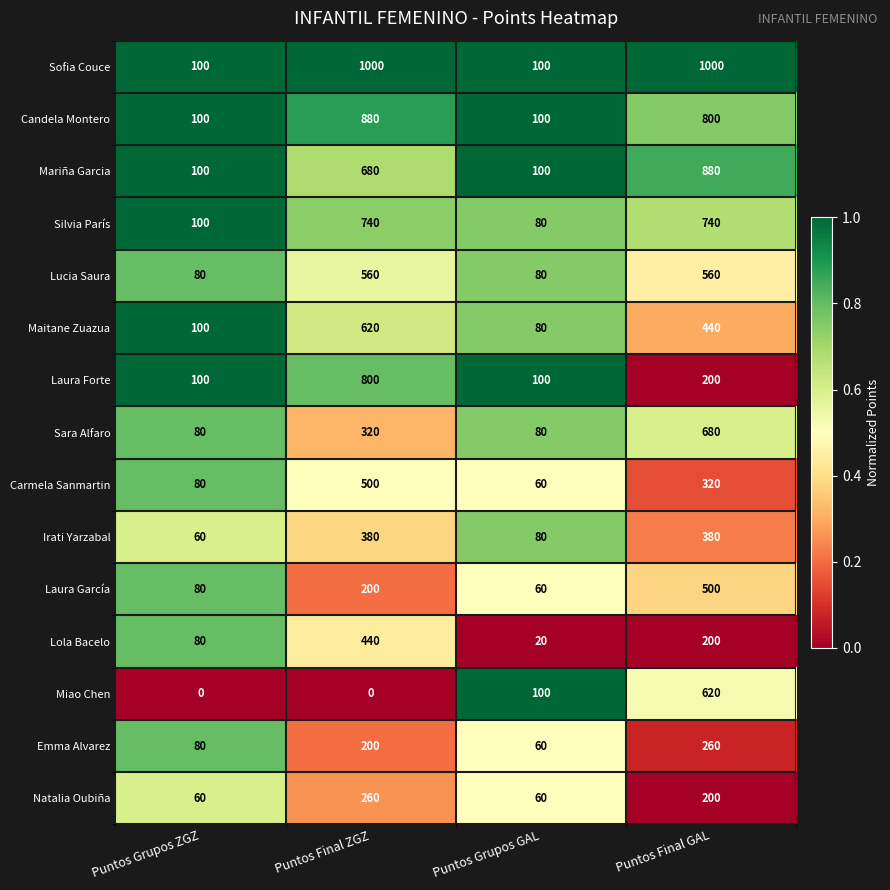

What is the total value across all series at Puntos Final ZGZ?

7580